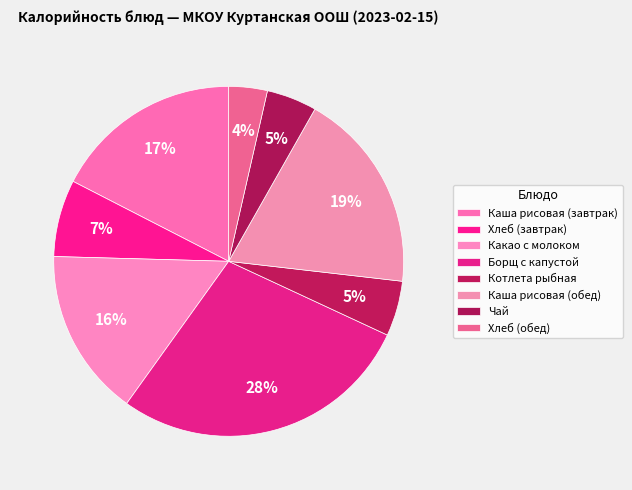

Which category has the smallest portion of the pie?

Хлеб (обед)